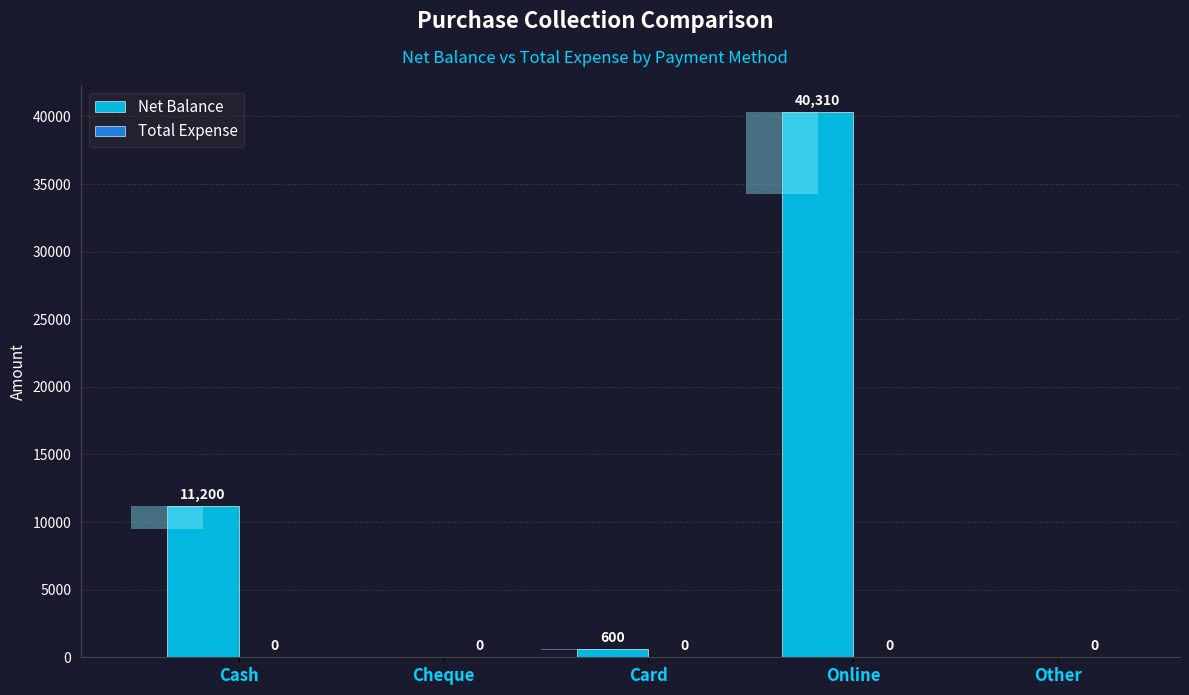

Count the number of data series in this chart.

2